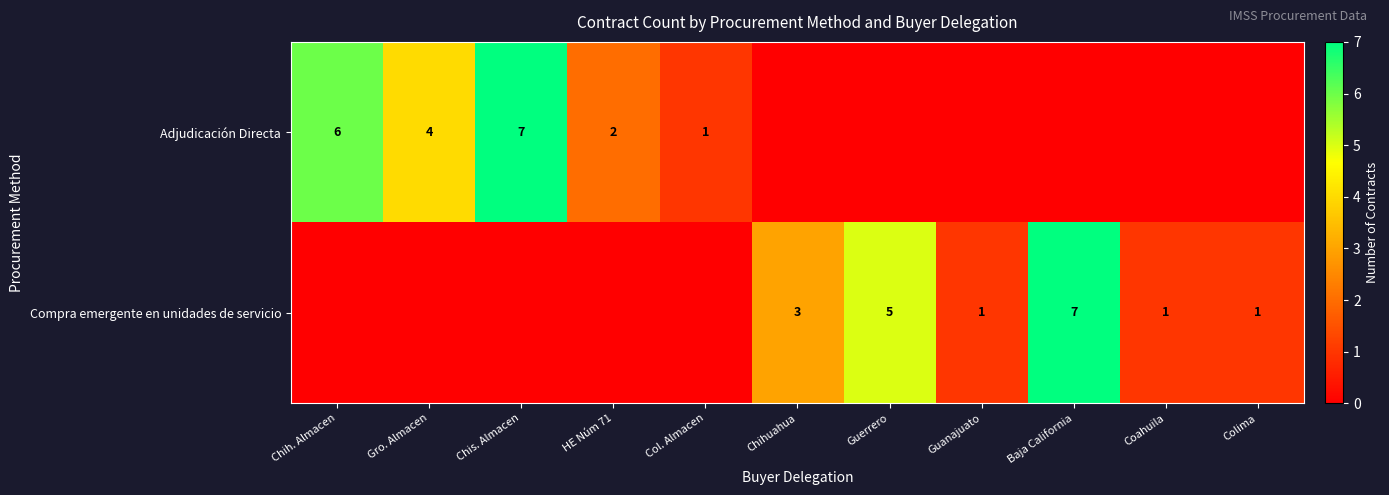

The Compra emergente en unidades de servicio series shows 3 at Chihuahua. True or false?

True